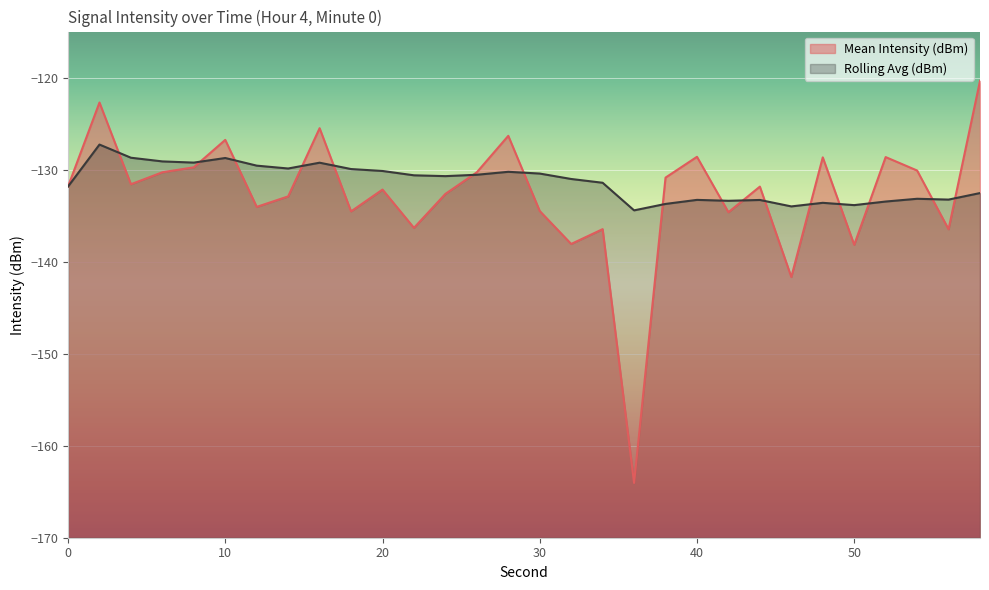

Which series has the largest total across all categories?

Rolling Avg (dBm)